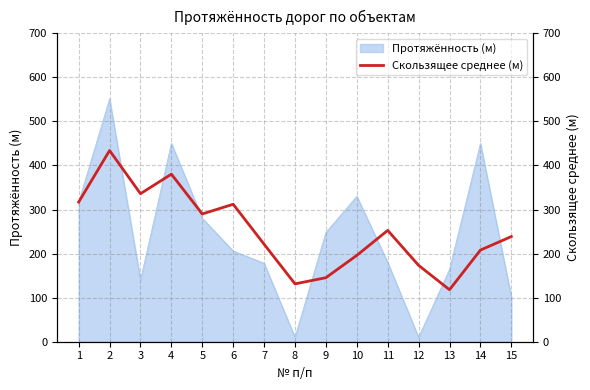

The value at 4 is 380.3. True or false?

True